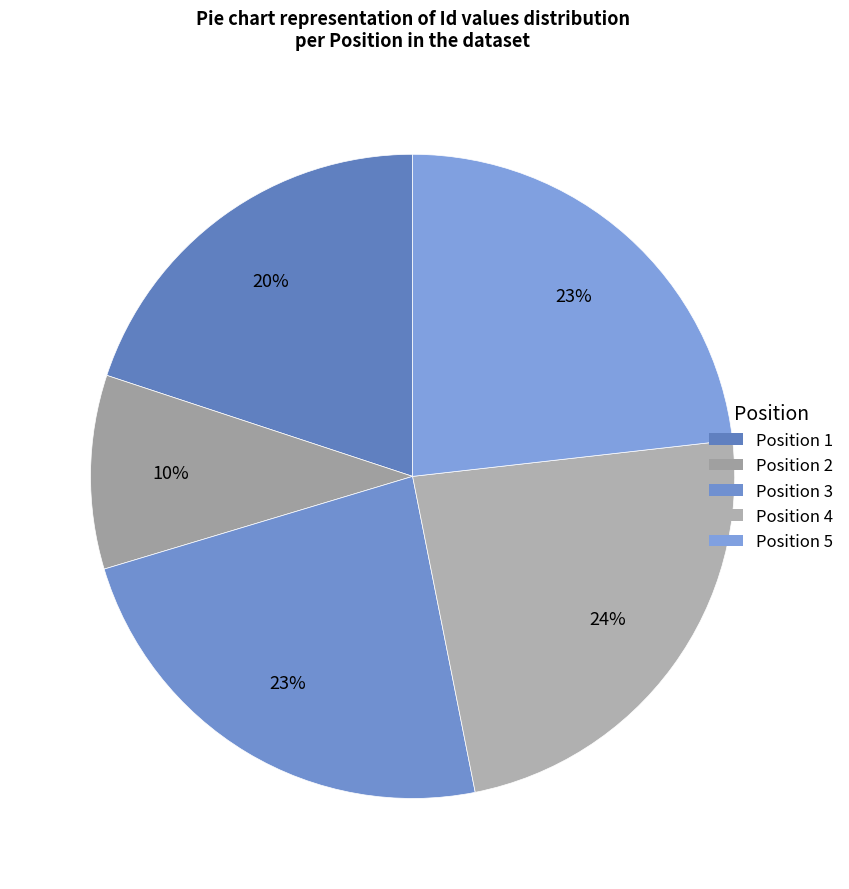

Rank the categories by value from highest to lowest.

4, 3, 5, 1, 2